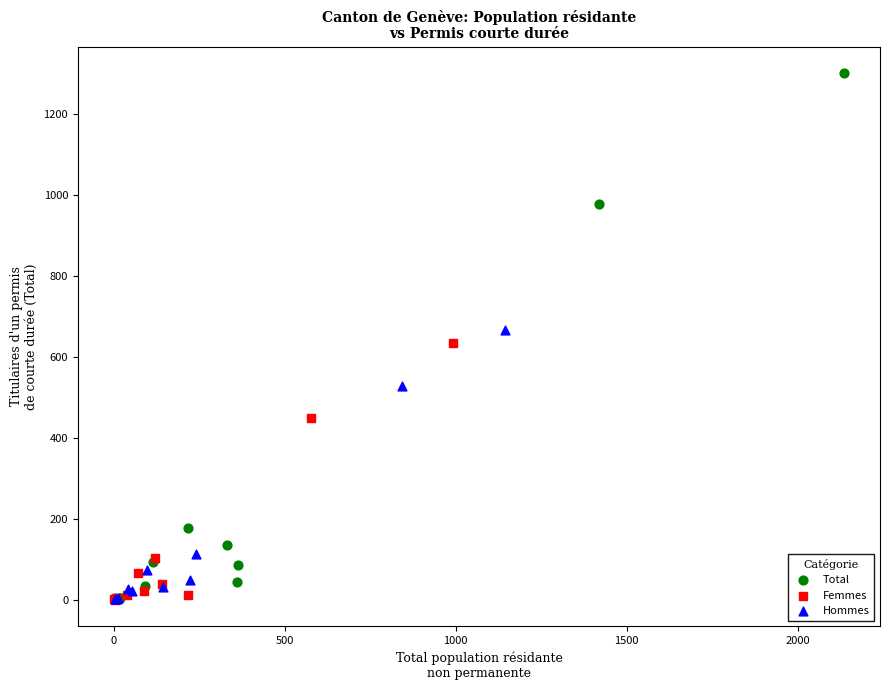

Which series contains the highest Y value?

Total